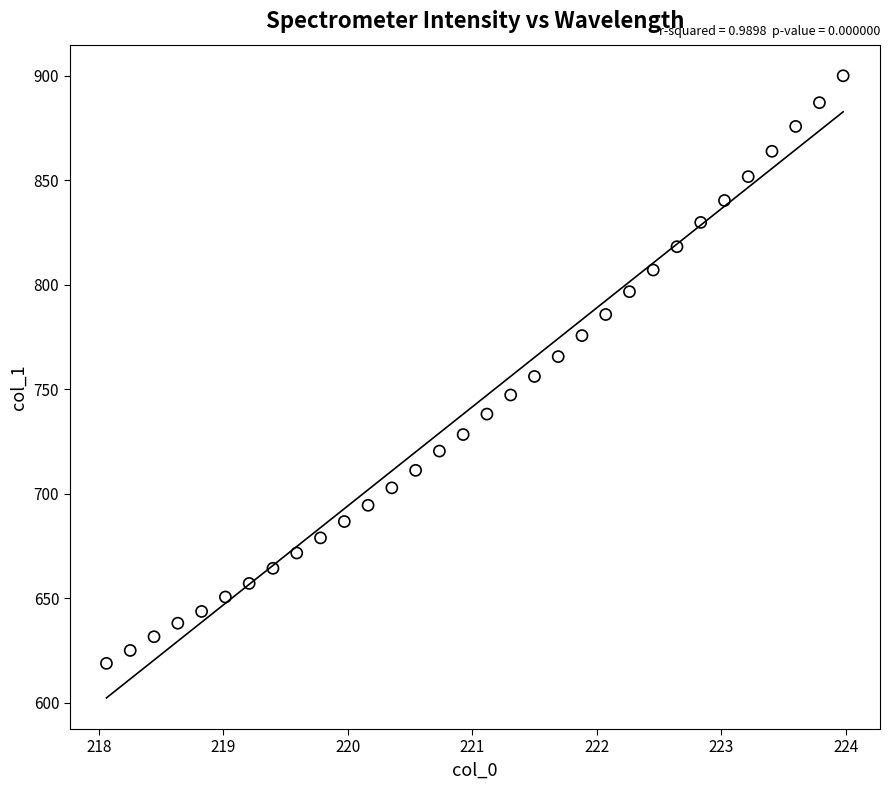

What is the range of X values (max minus min)?

5.9